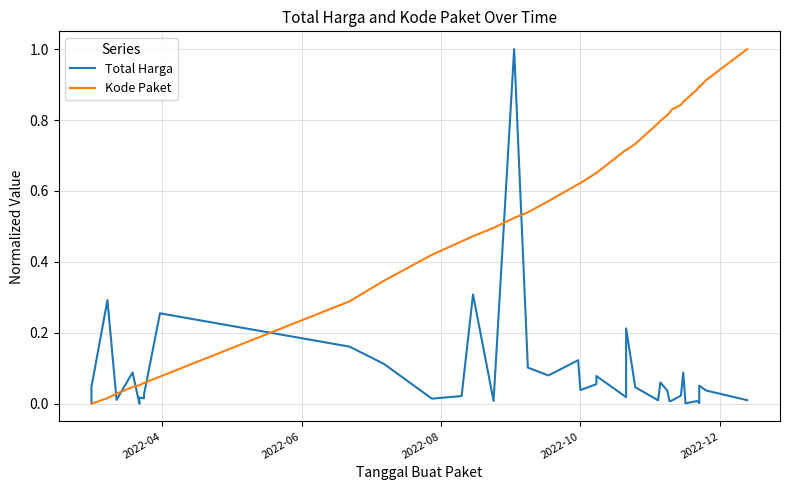

Which series has the largest range (max minus min)?

Total Harga